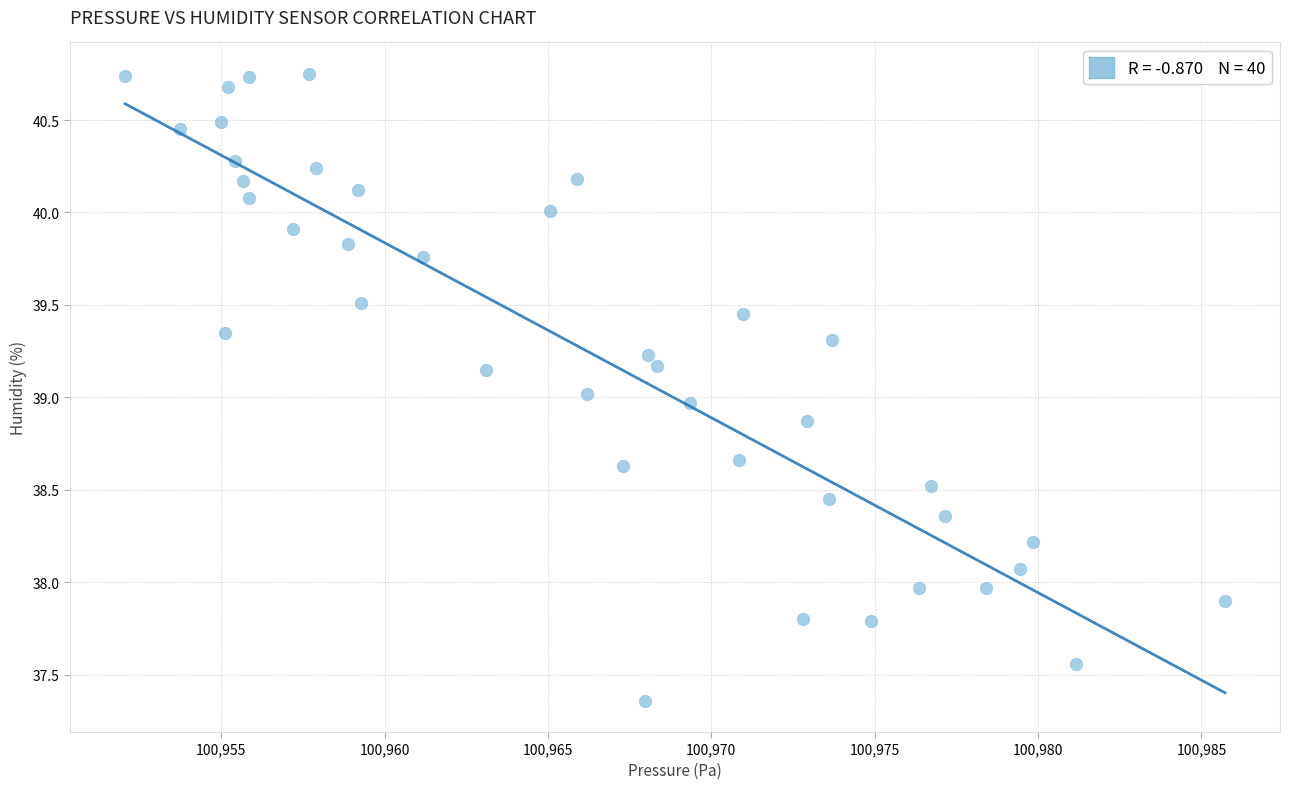

What is the range of X values (max minus min)?

33.7